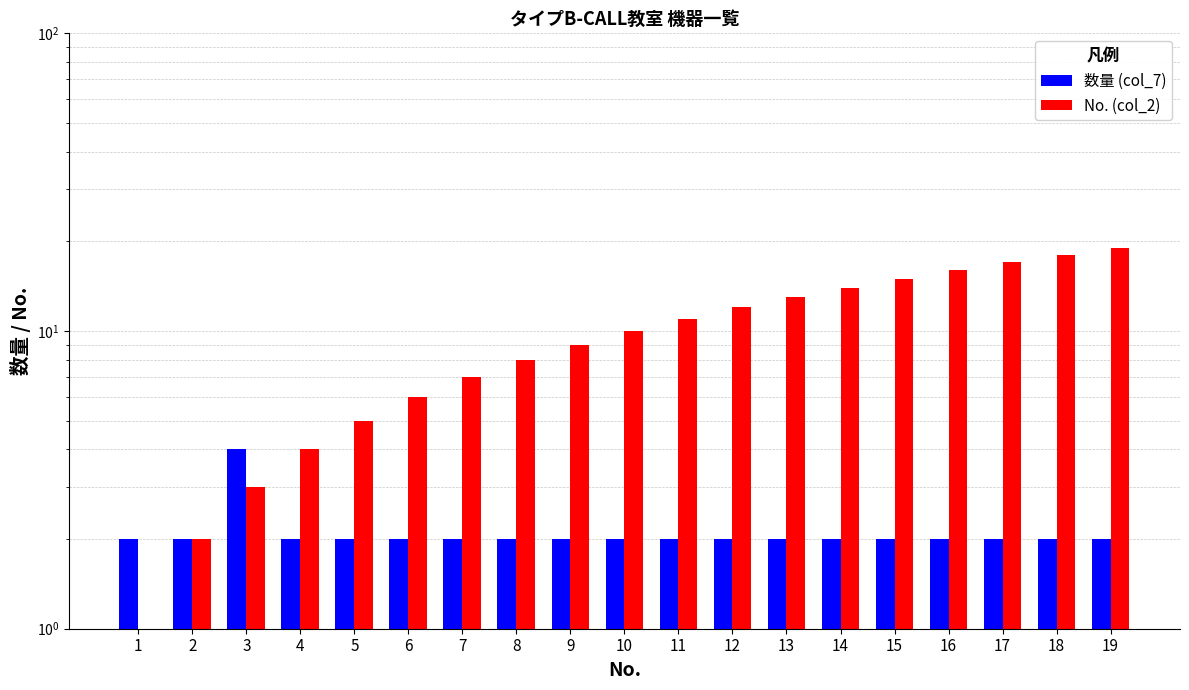

What is the difference between the second highest and second lowest values in the No. (col_2) series?

16